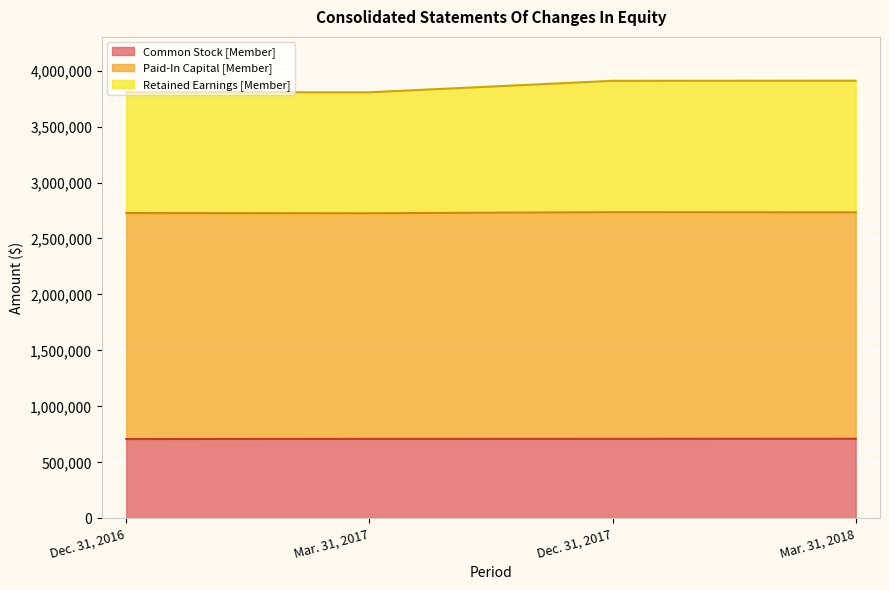

Reading left to right, extract all data points from this chart.

Common Stock [Member]: 708956	710238	710471	711166
Paid-In Capital [Member]: 2727273	2725525	2734867	2733617
Retained Earnings [Member]: 3805875	3805793	3908122	3909712